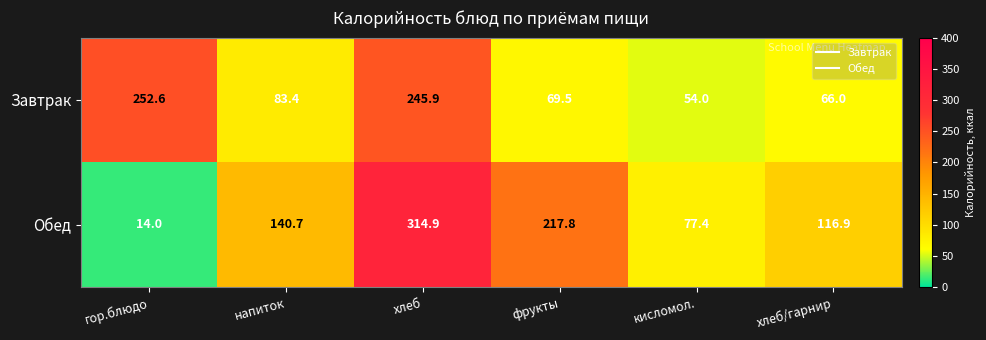

What is the spread (max minus min) of values at напиток?

57.3